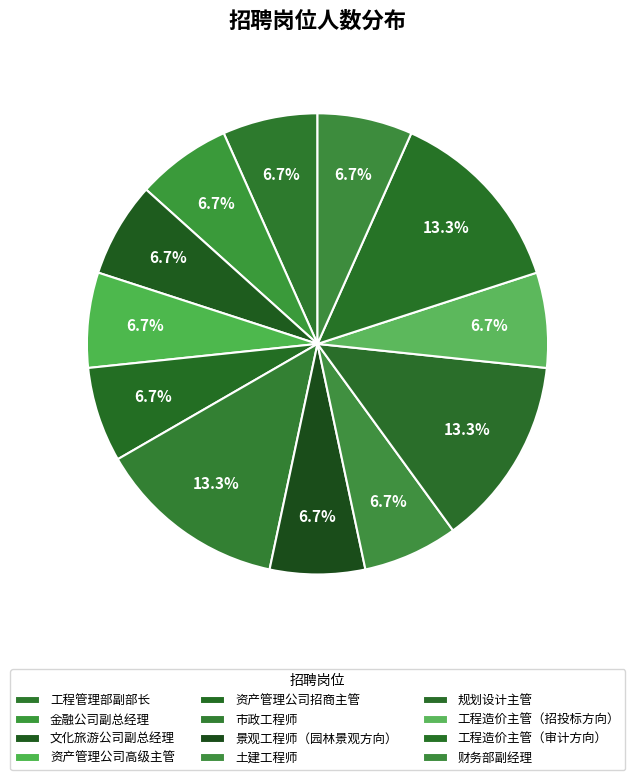

Is it true that 财务部副经理 is 7% of the pie?

True